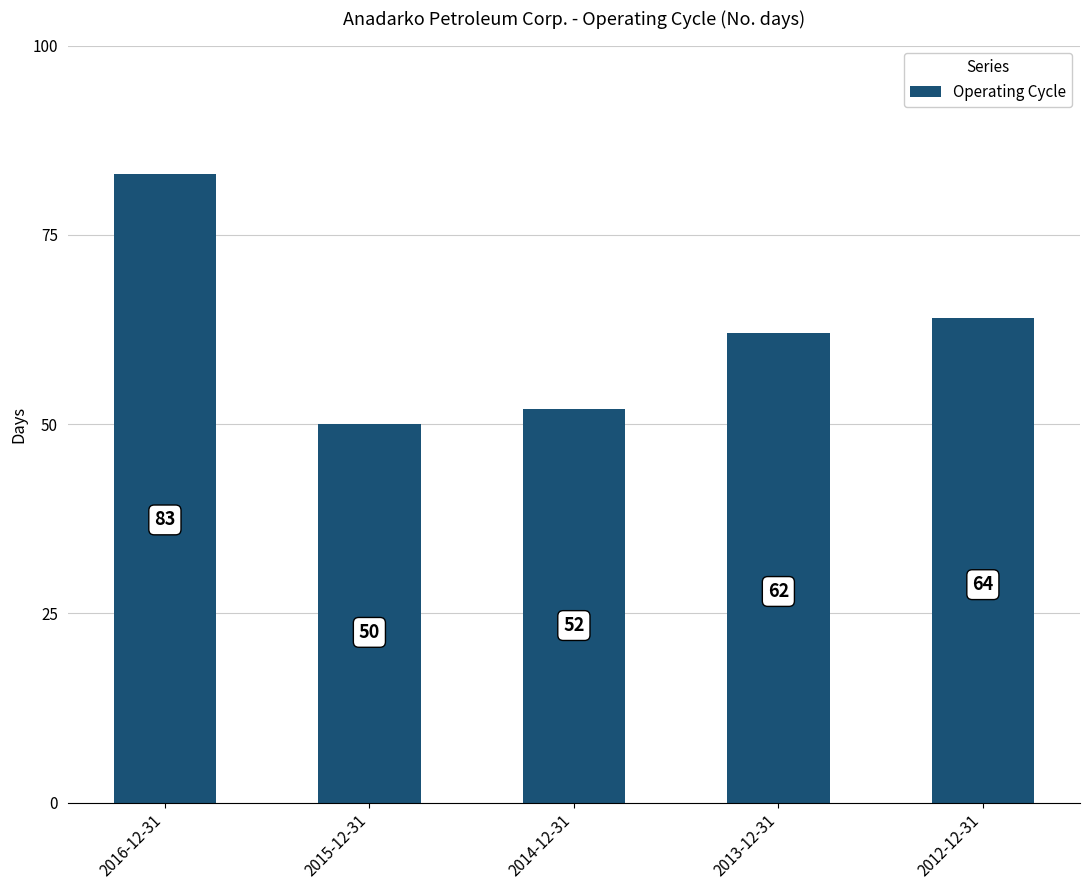

Rank the categories by value from lowest to highest.

2015-12-31, 2014-12-31, 2013-12-31, 2012-12-31, 2016-12-31